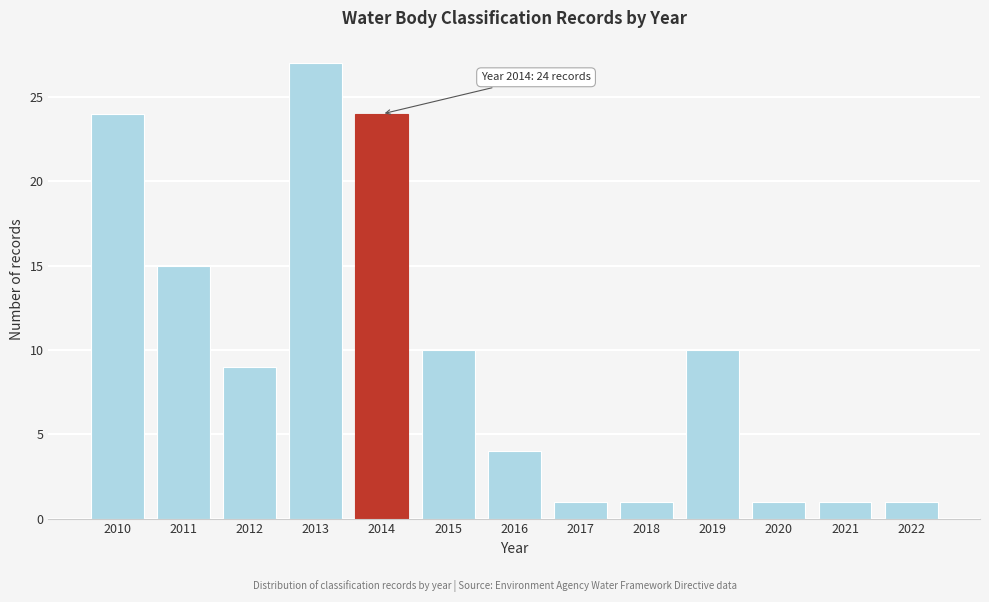

Reading right to left, extract all data points from this chart.

1	1	1	10	1	1	4	10	24	27	9	15	24